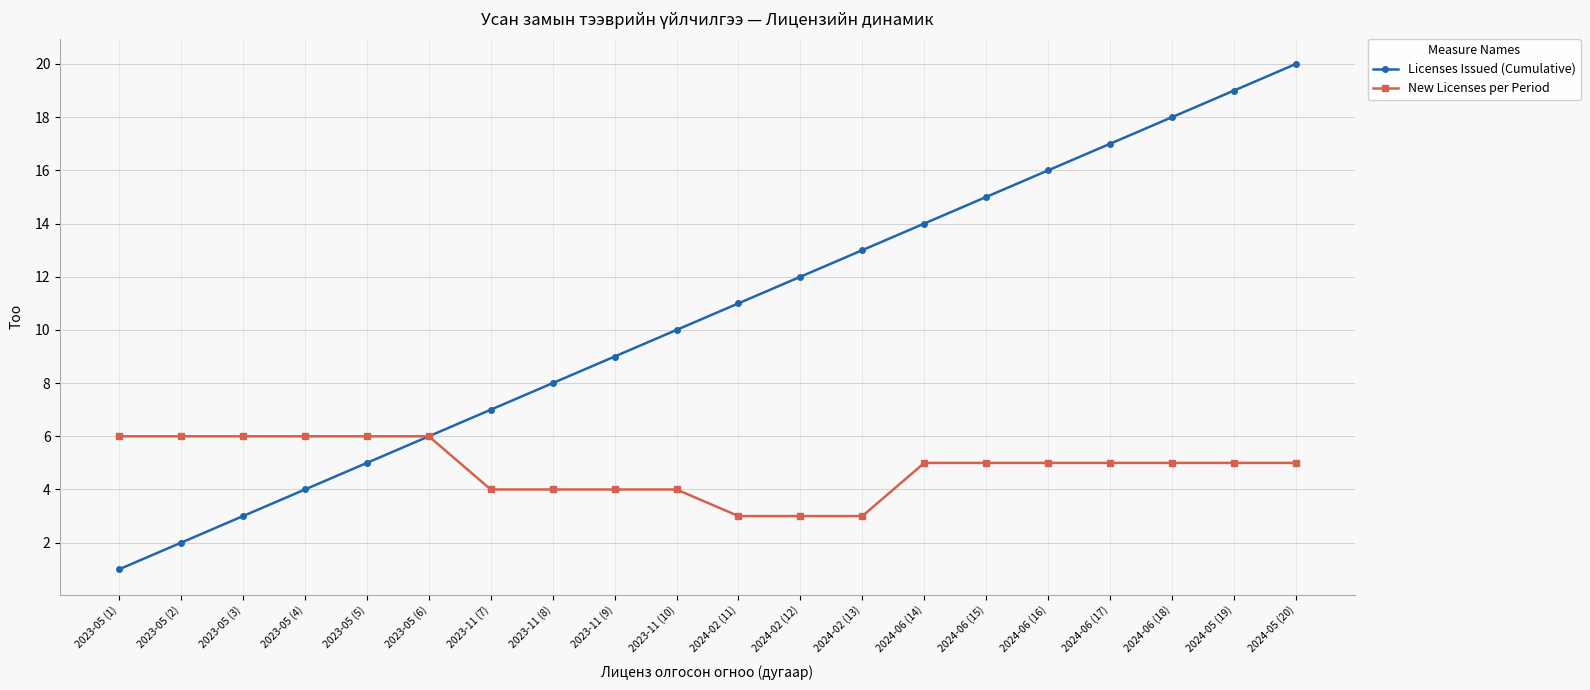

What is the smallest value displayed?

1